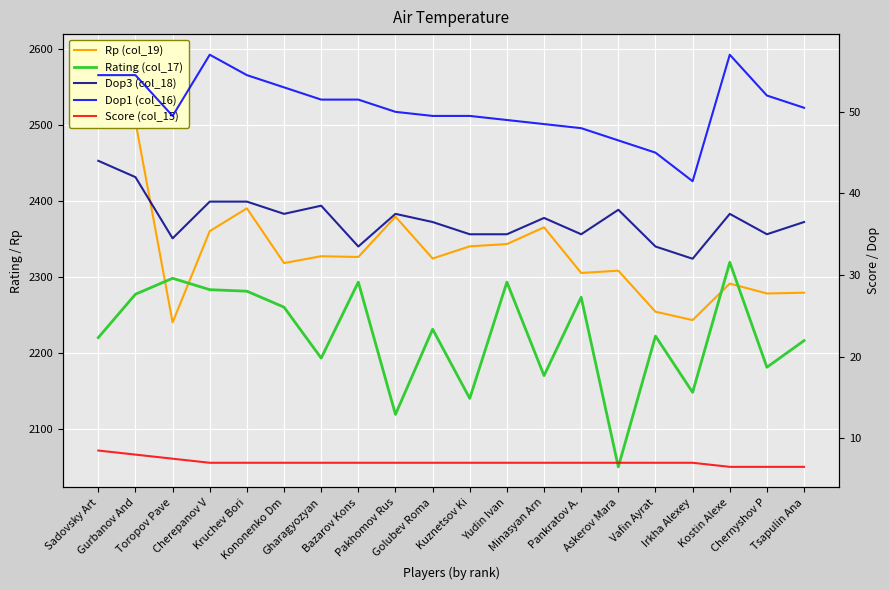

Which series has the largest total across all categories?

Rp (col_19)